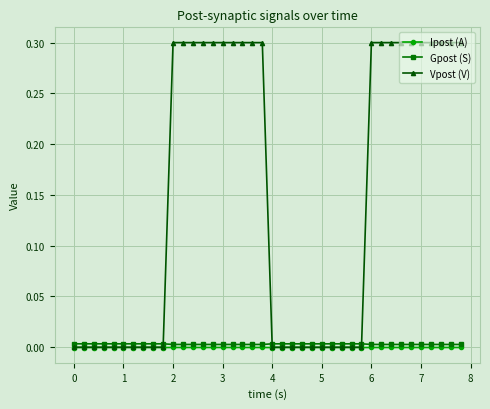

Which series has the largest total across all categories?

Vpost (V)